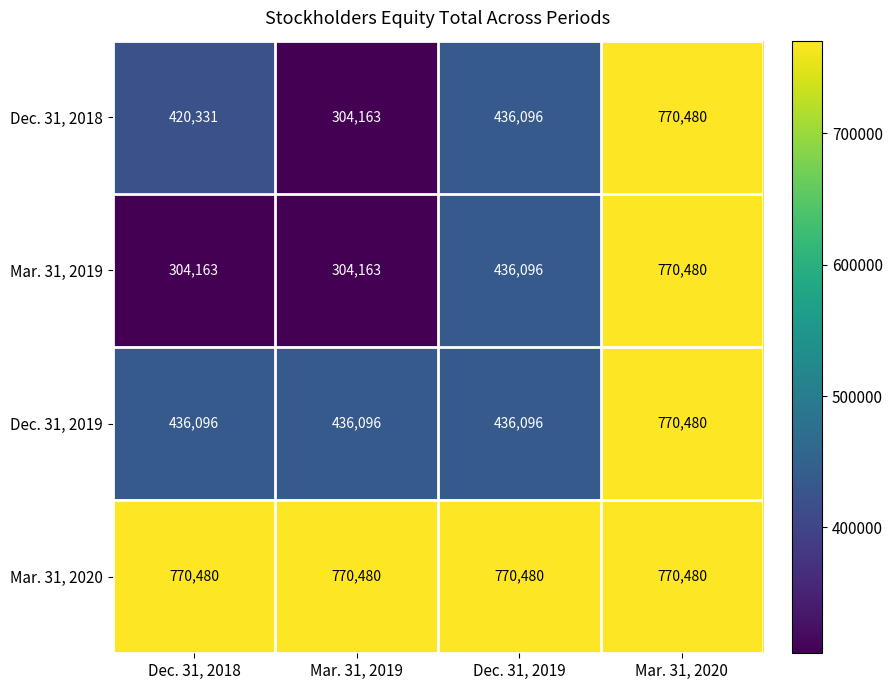

What is the maximum value shown in the chart?

770480